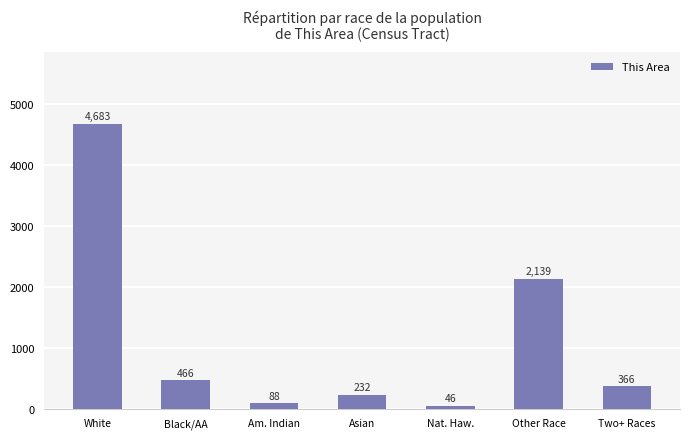

What is the difference between the second highest and minimum values?

2093